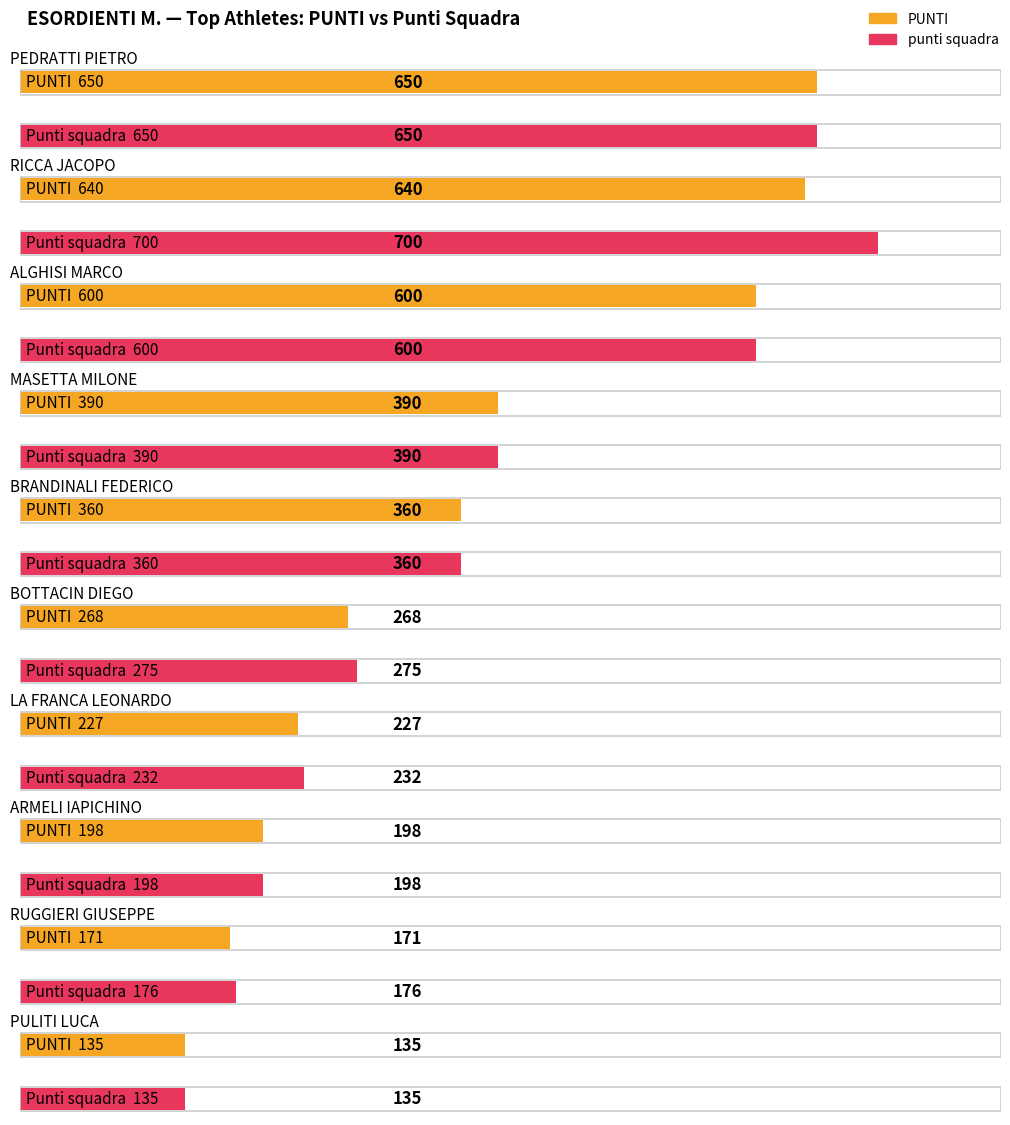

Are the bars grouped side by side (vs. stacked)?

Yes